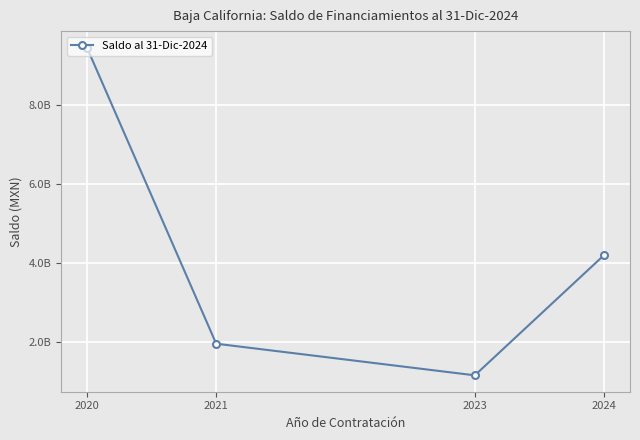

Is this an area chart (filled region under the line)?

No